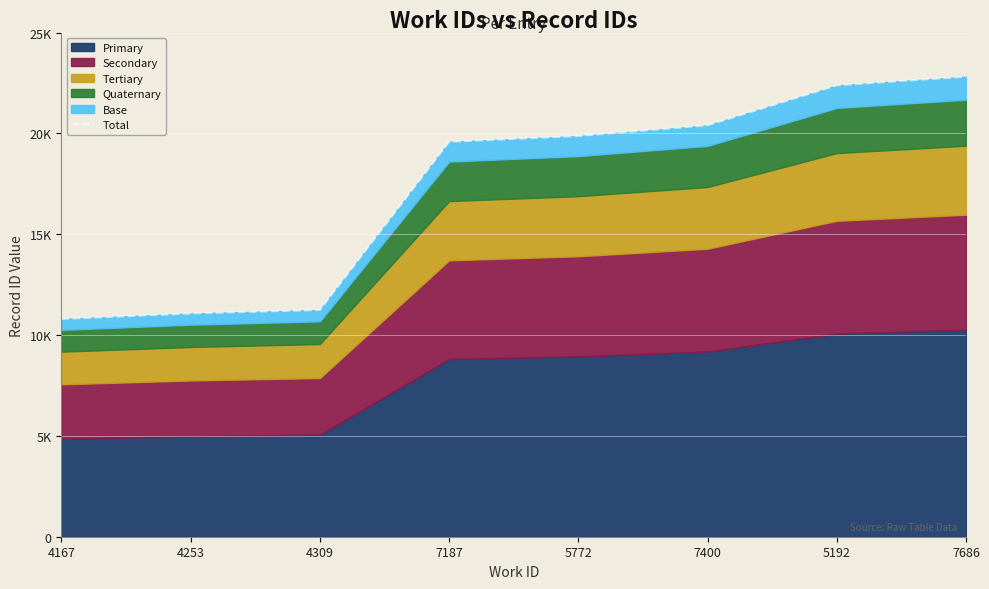

Where does the data first go above 19868?

7400